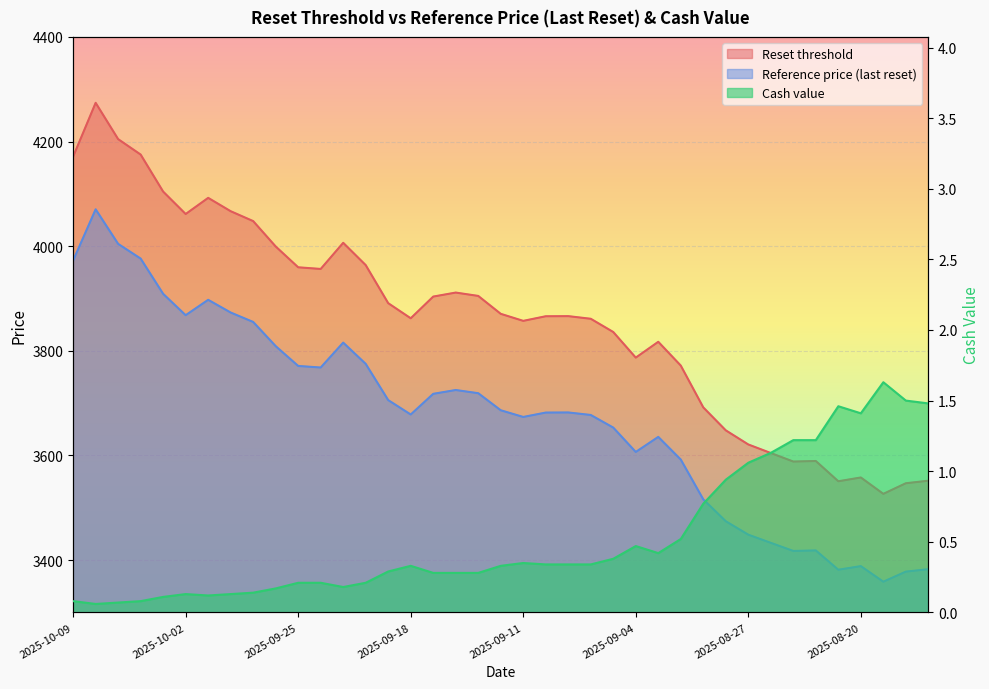

What is the label of the 25th point from the right?

2025-09-19